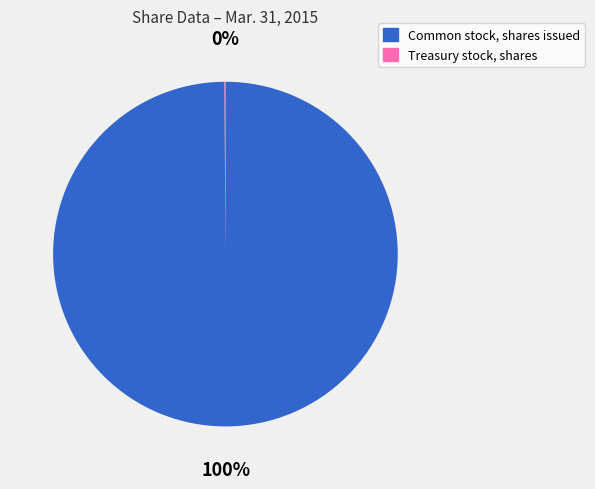

The Common stock, shares issued slice represents 100% of the pie. True or false?

True